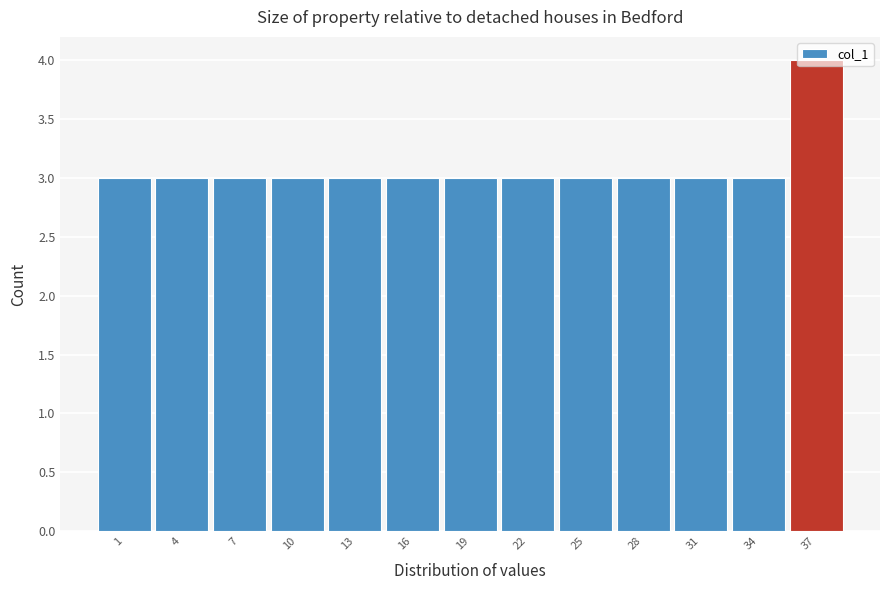

What is the sum of all values?

40